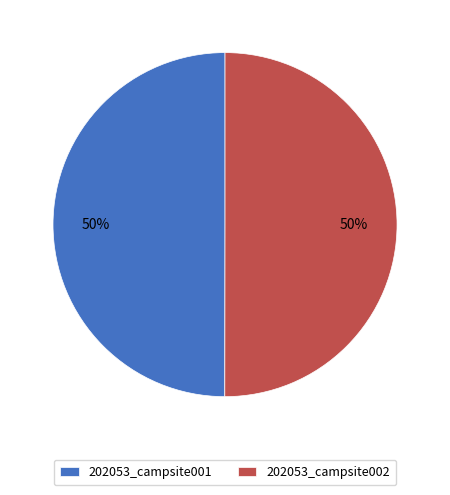

The 202053_campsite001 slice represents 36% of the pie. True or false?

False